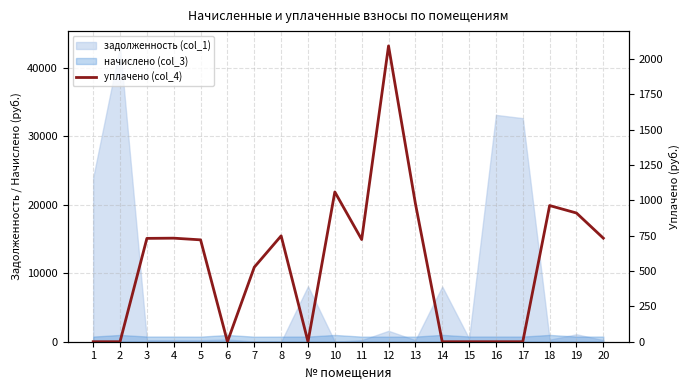

True or false: the data has more than 2 interior local peaks.

True